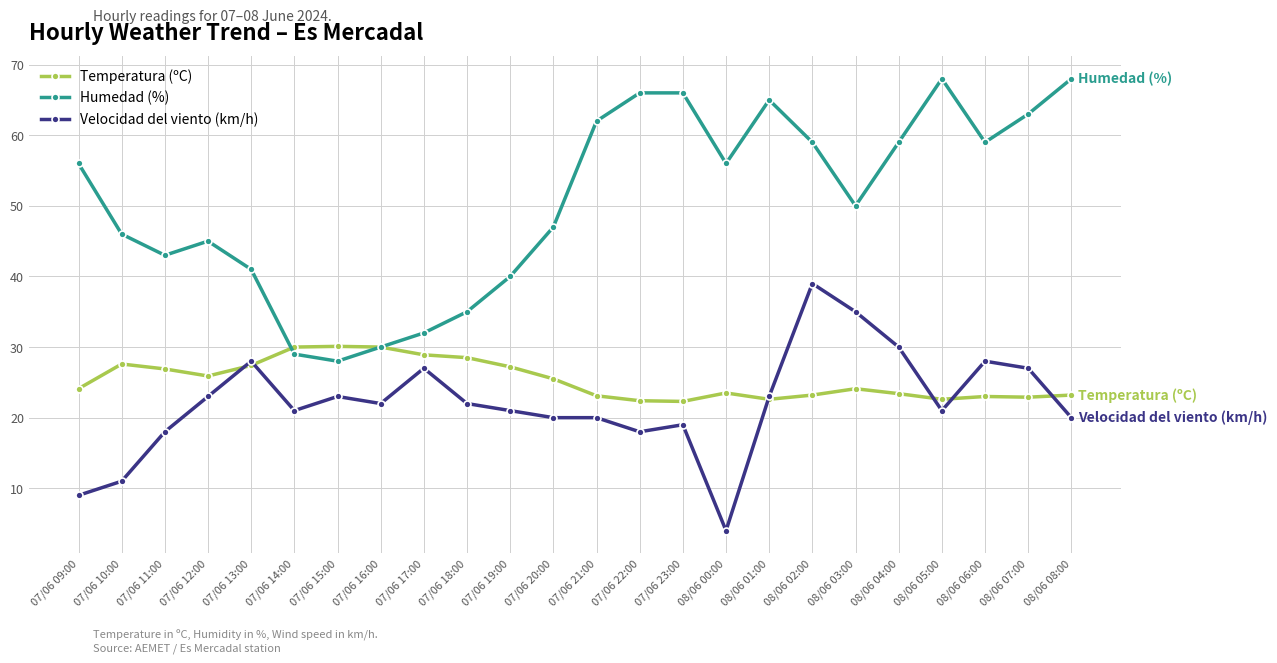

Which series has the largest total across all categories?

Humedad (%)